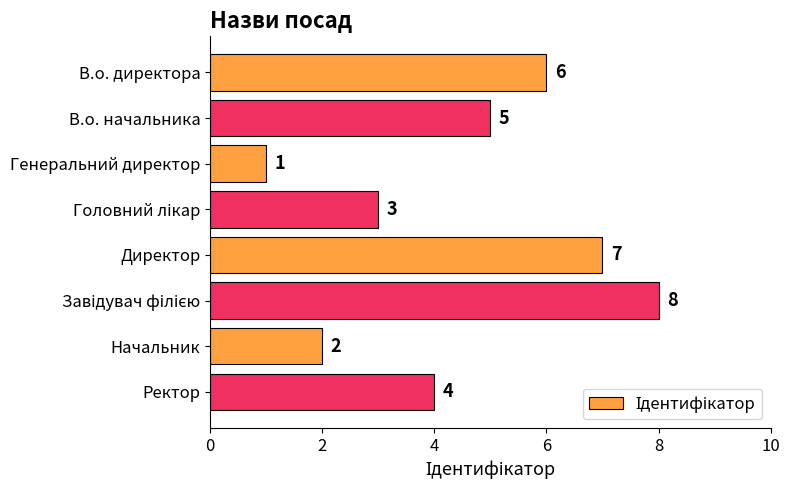

Between Начальник and В.о. начальника, which is larger?

В.о. начальника